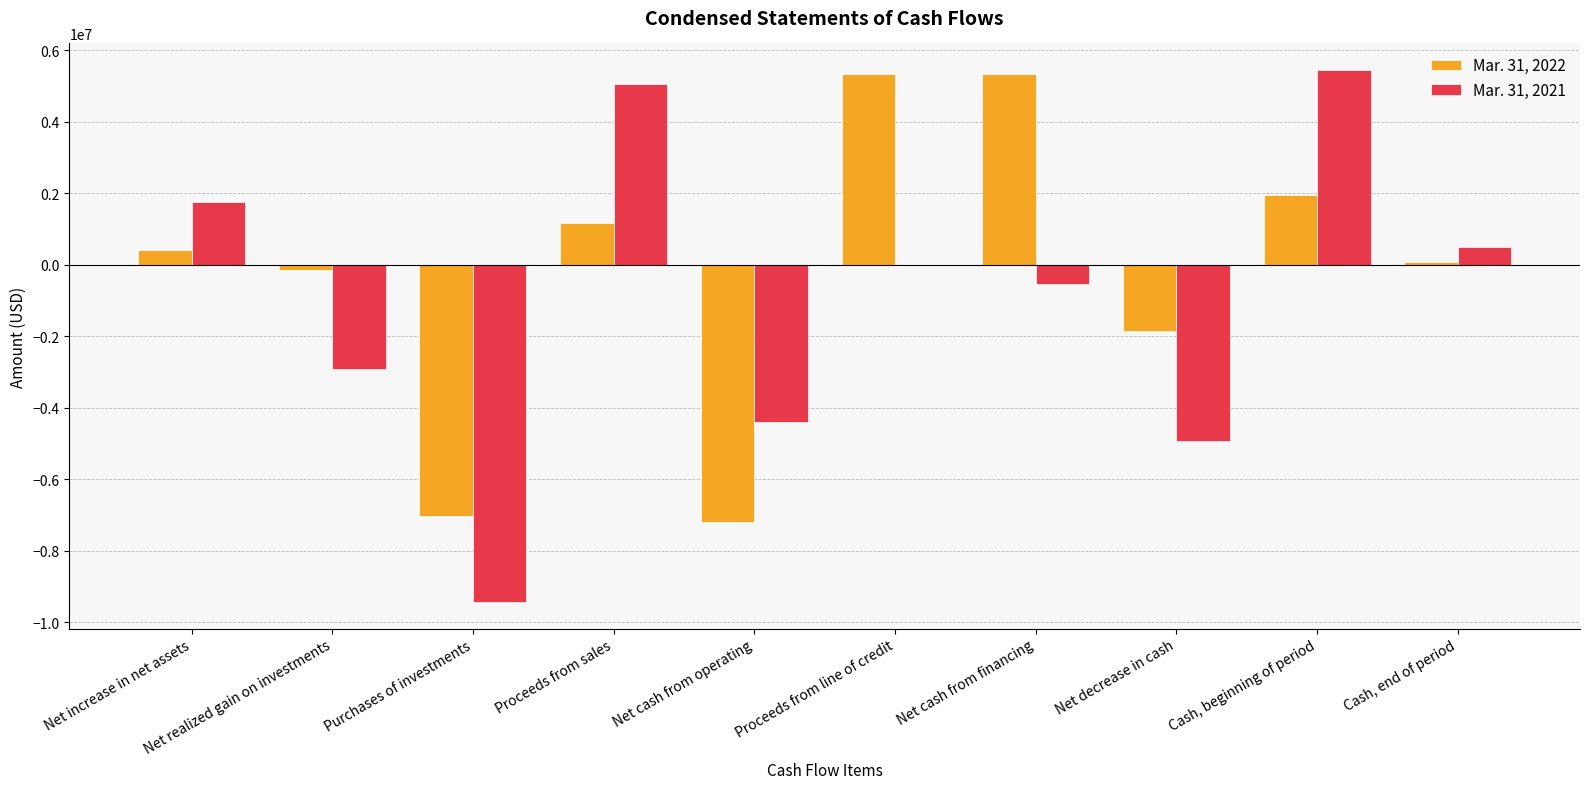

What is the maximum value shown in the chart?

5440579